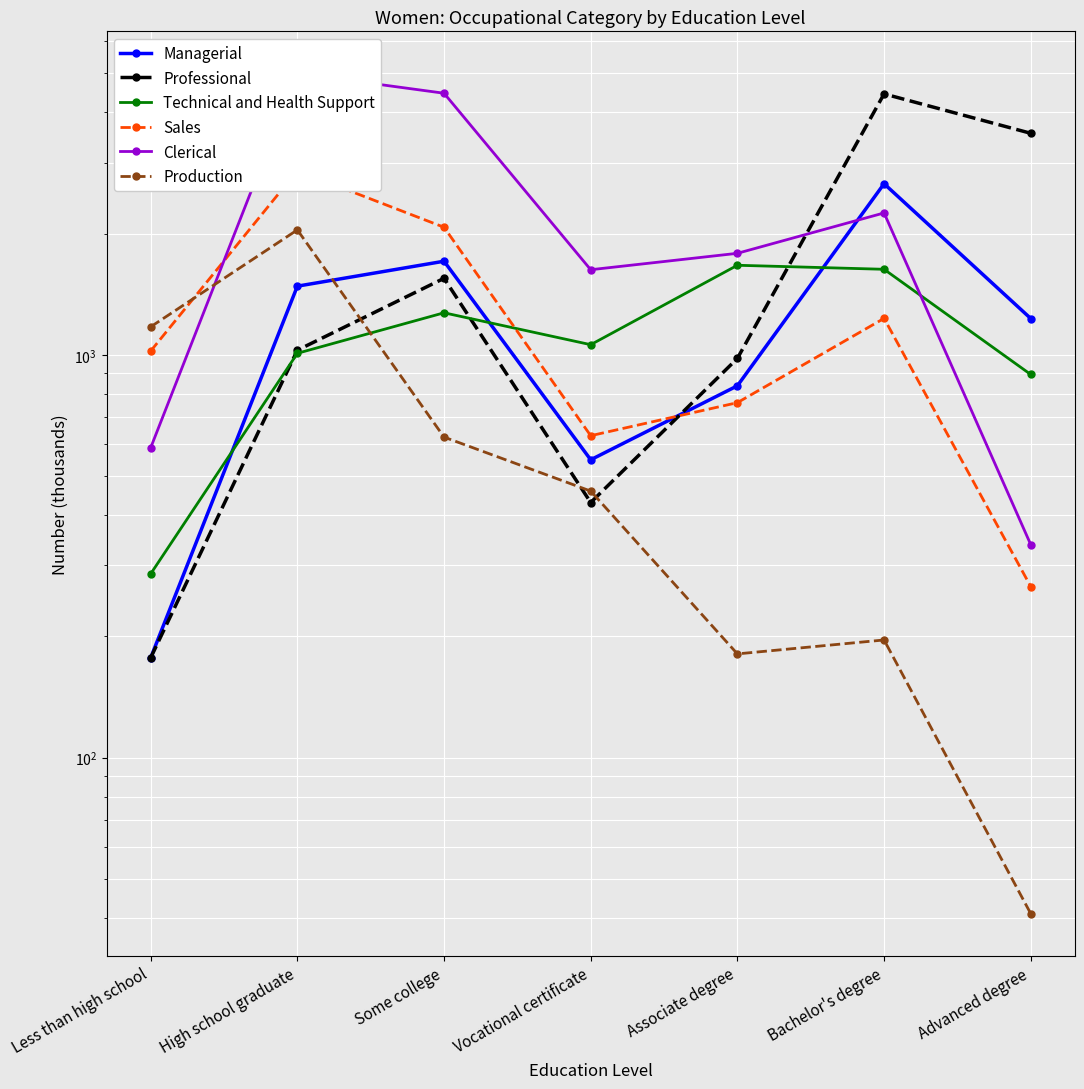

At which label does Managerial first exceed 1231?

High school graduate